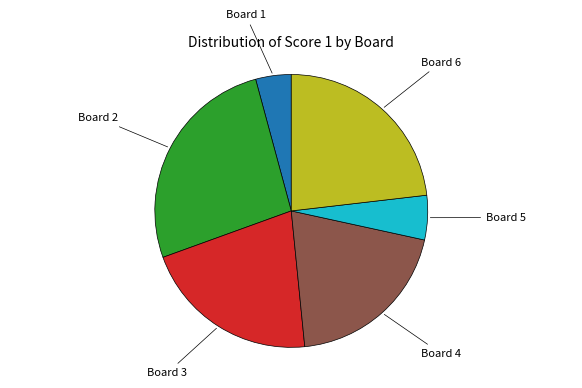

Does any single category account for the majority?

No